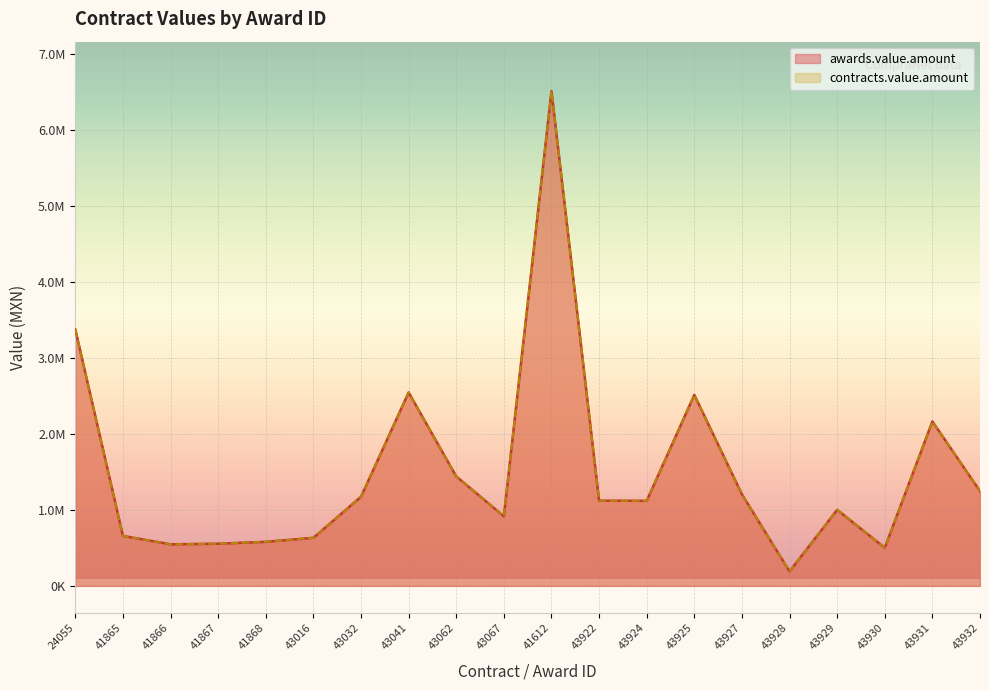

Which category has the lowest value across all series?

43928